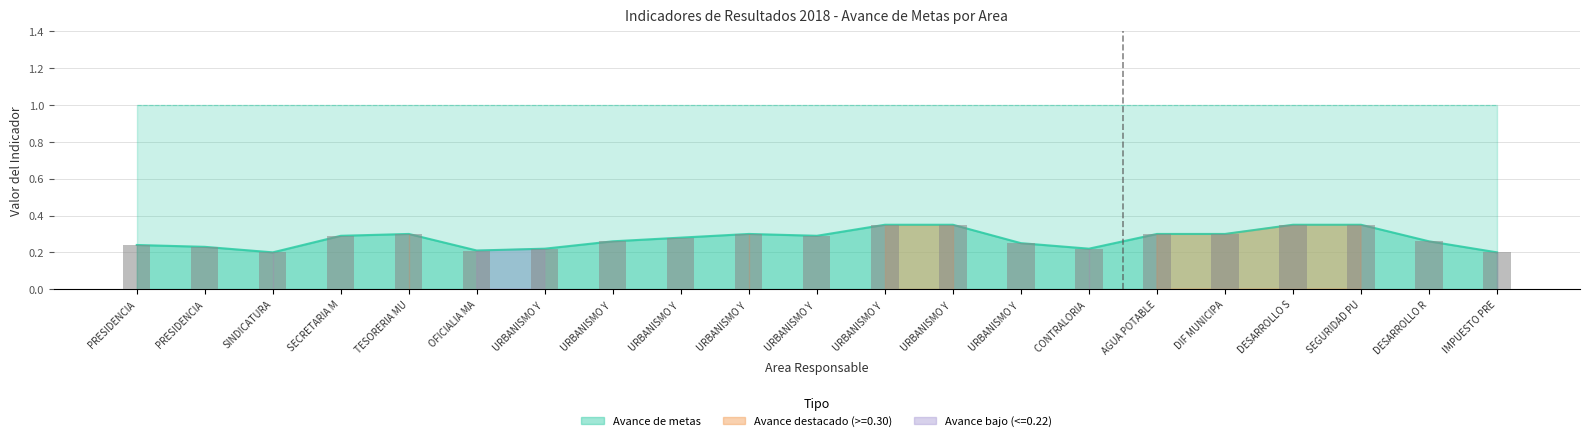

What is the highest value of the Avance de metas series?

0.3